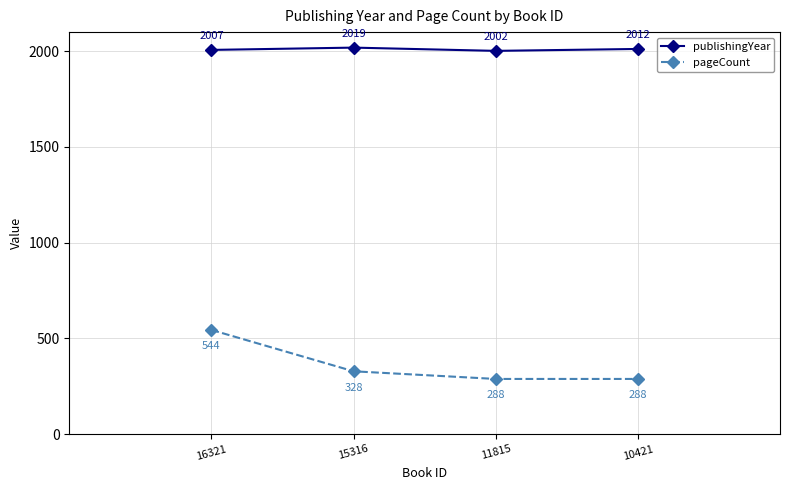

What is the value of the pageCount point at the 1st from the left?

544